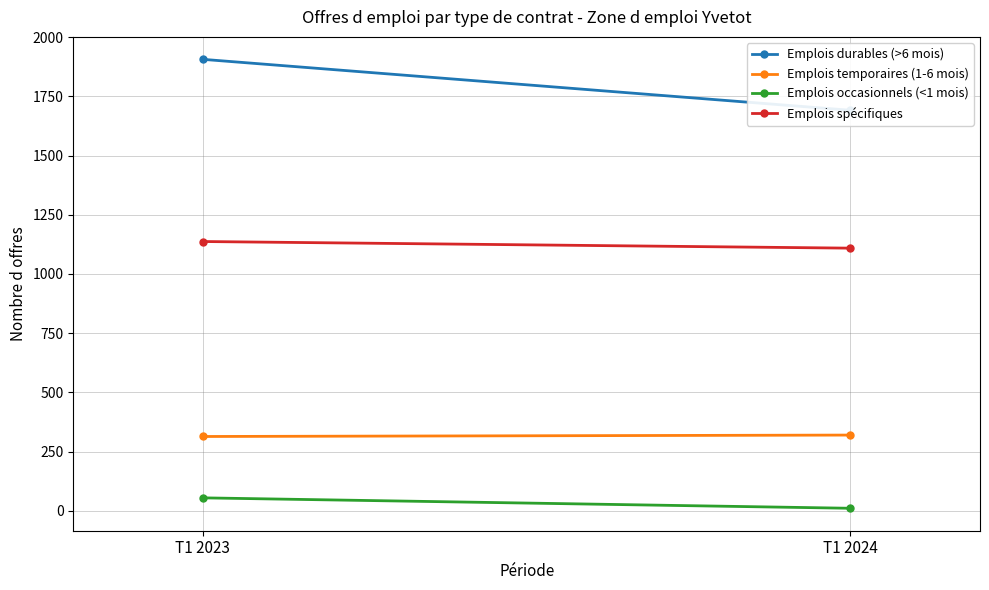

What is the sum of all Emplois occasionnels (<1 mois) values?

66